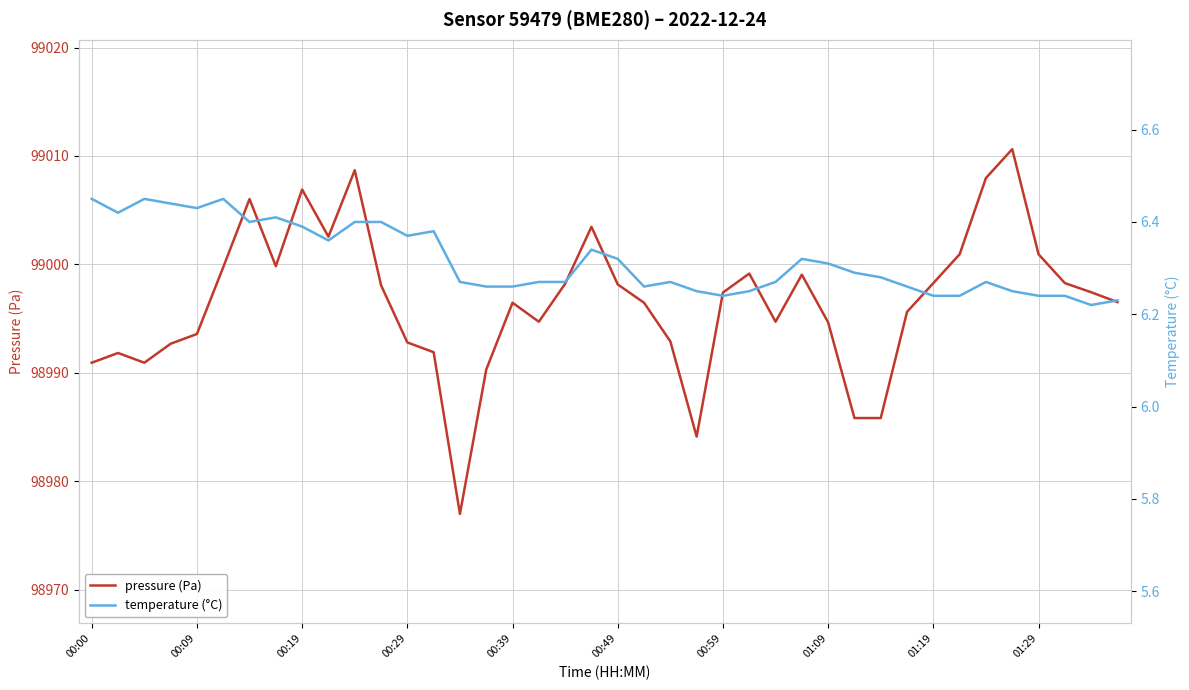

What is the total value across all series at 14?

98983.3